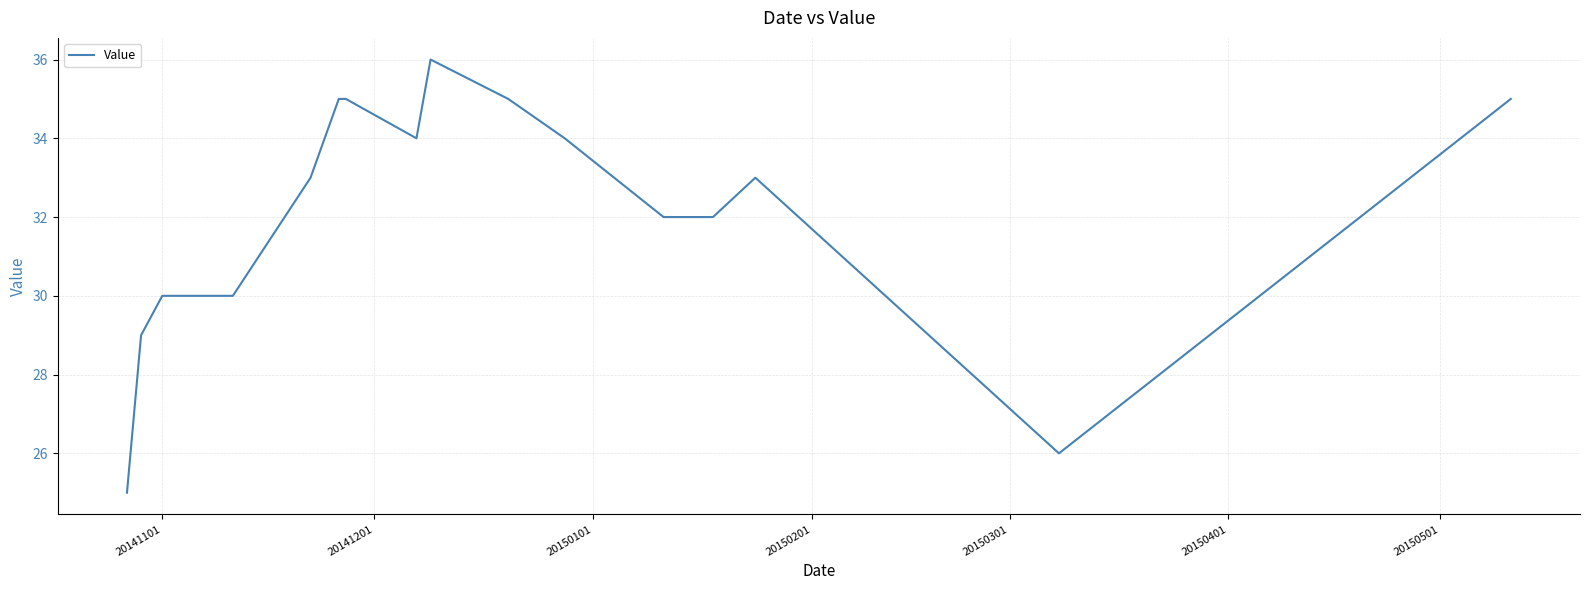

What is the difference between the maximum and minimum values?

11